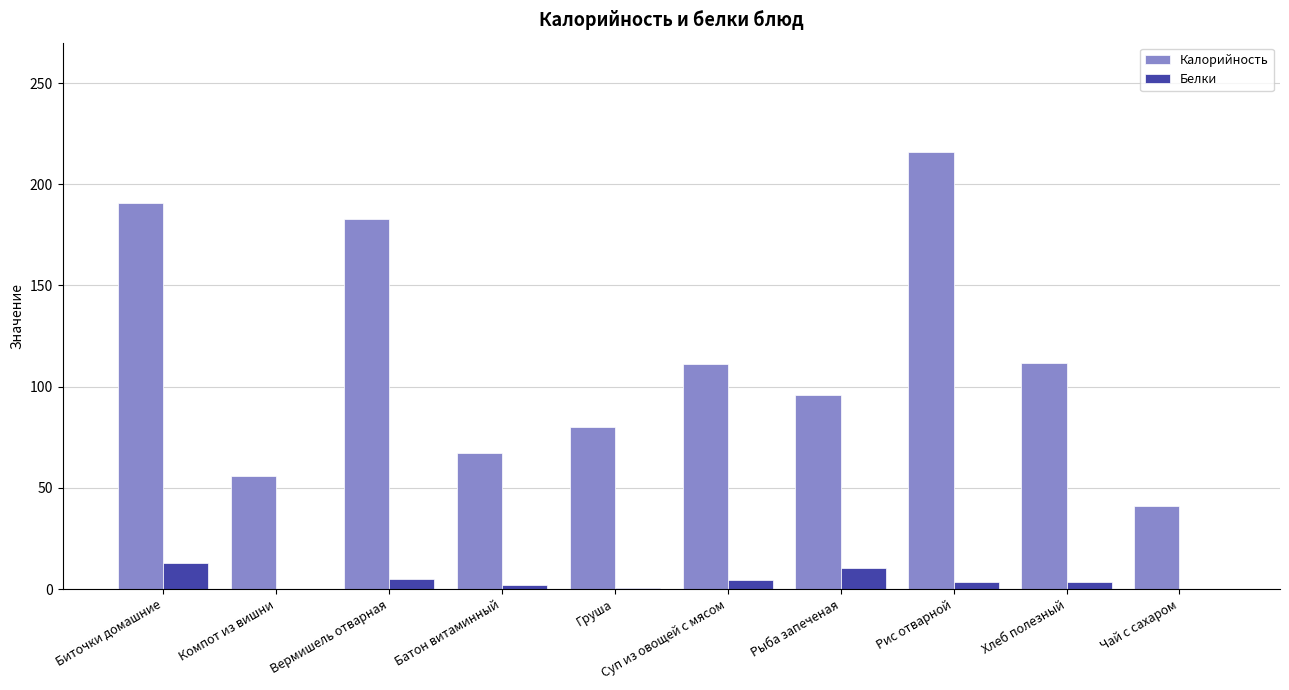

What is the greatest value displayed?

216.0